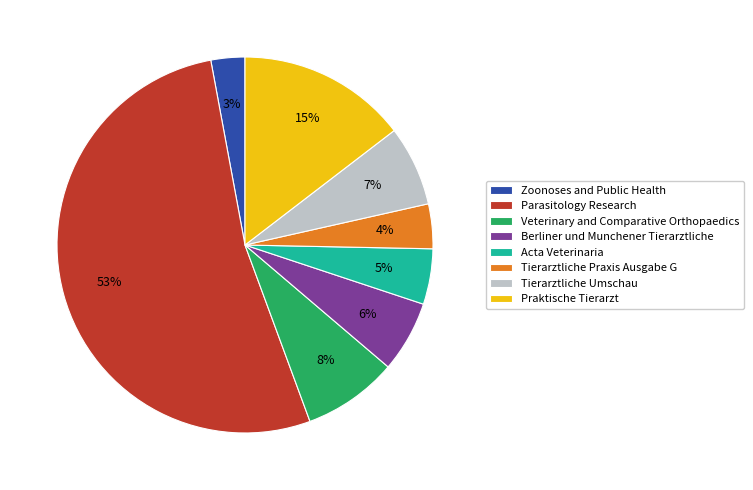

Which category has the biggest portion of the pie?

Parasitology Research